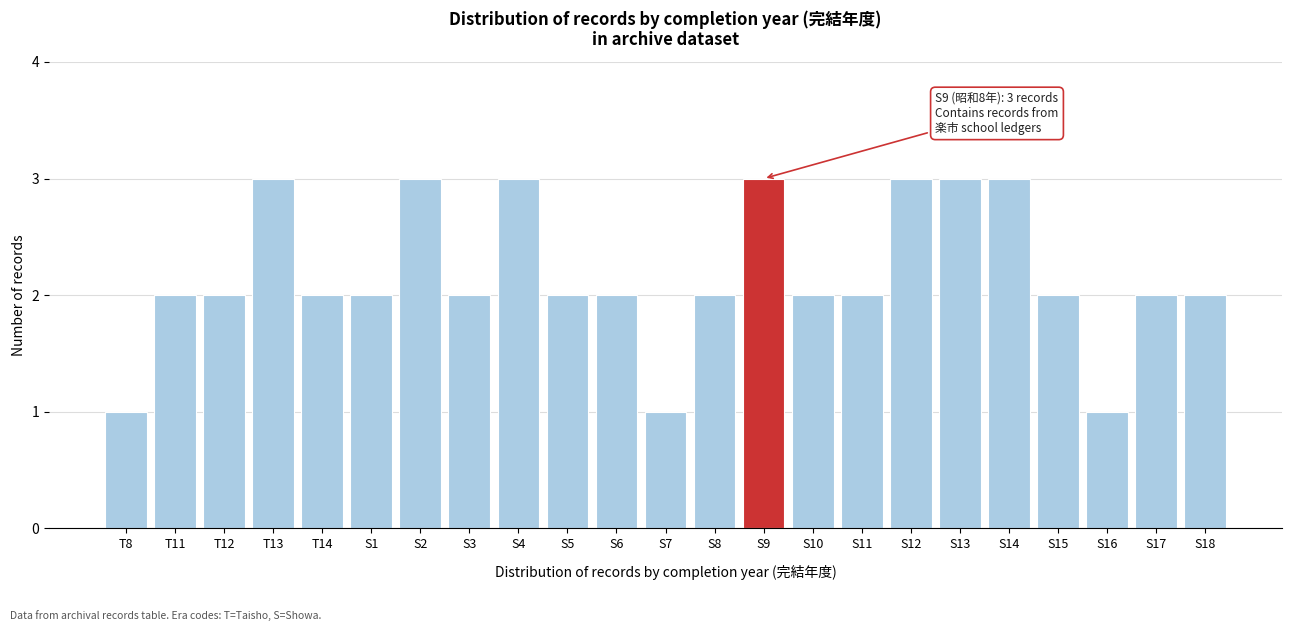

Reading right to left, transcribe all the data shown in this chart.

S18=2	S17=2	S16=1	S15=2	S14=3	S13=3	S12=3	S11=2	S10=2	S9=3	S8=2	S7=1	S6=2	S5=2	S4=3	S3=2	S2=3	S1=2	T14=2	T13=3	T12=2	T11=2	T8=1